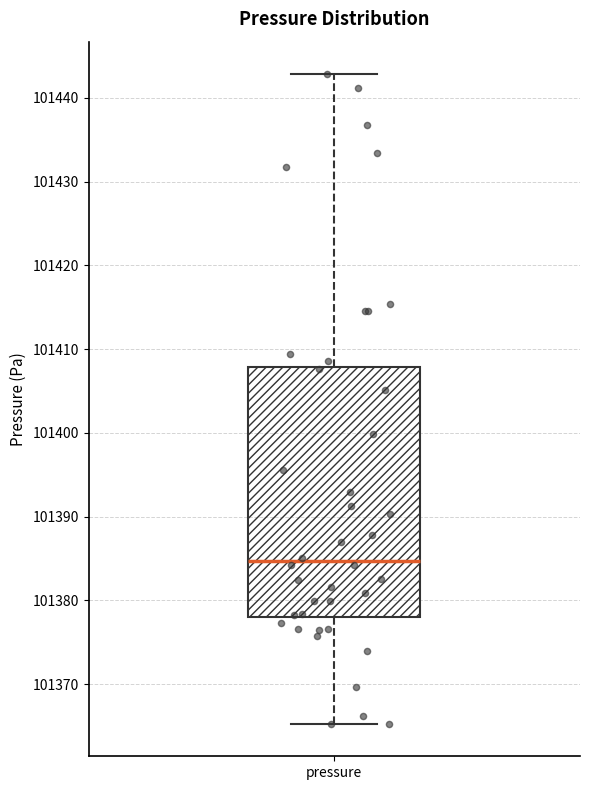

Where does the median line of the box for pressure sit on the y-axis? The values are not printed on the chart, so give them approximately, as read against the axis.

101385